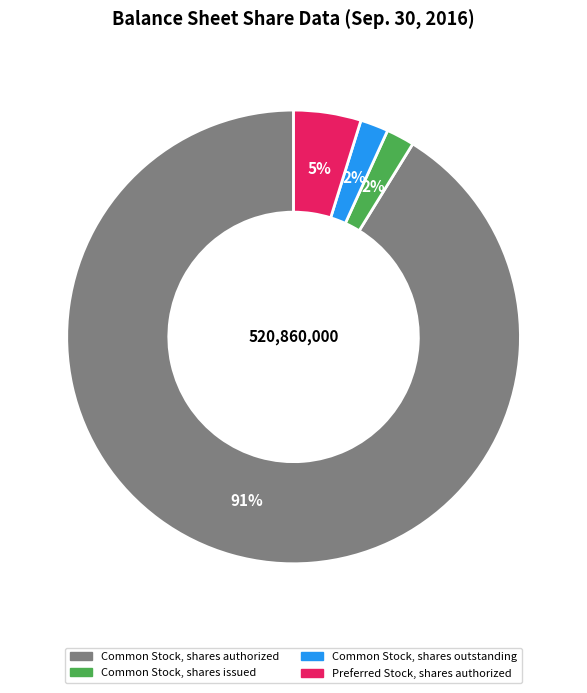

Combined, do Common Stock, shares authorized and Common Stock, shares issued account for over 50%?

Yes